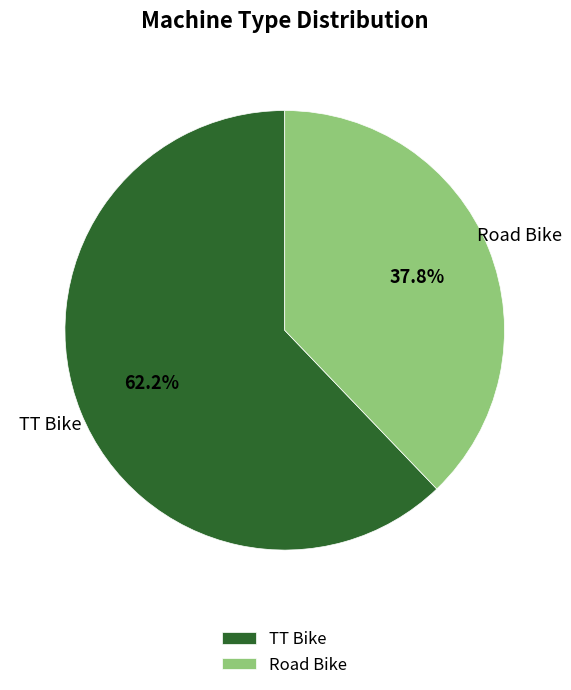

To the nearest percent, what percentage of the pie is TT Bike?

62%